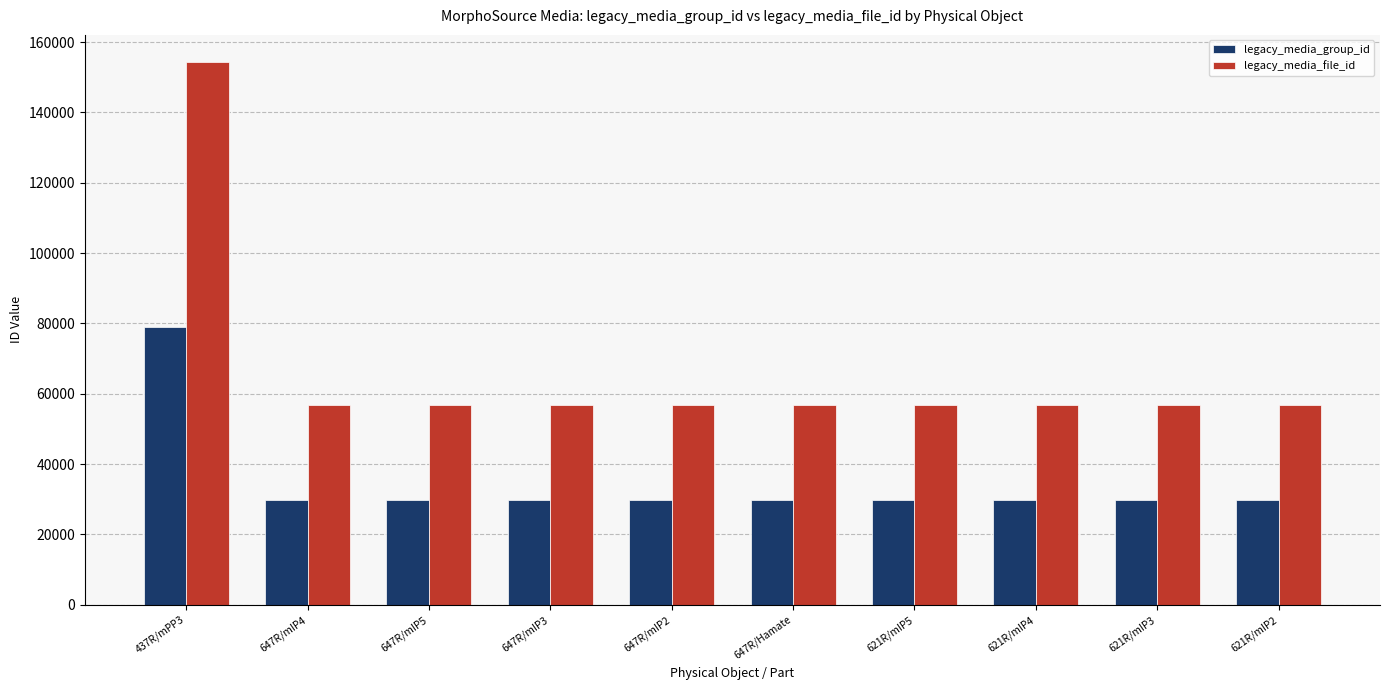

Count the number of data series in this chart.

2